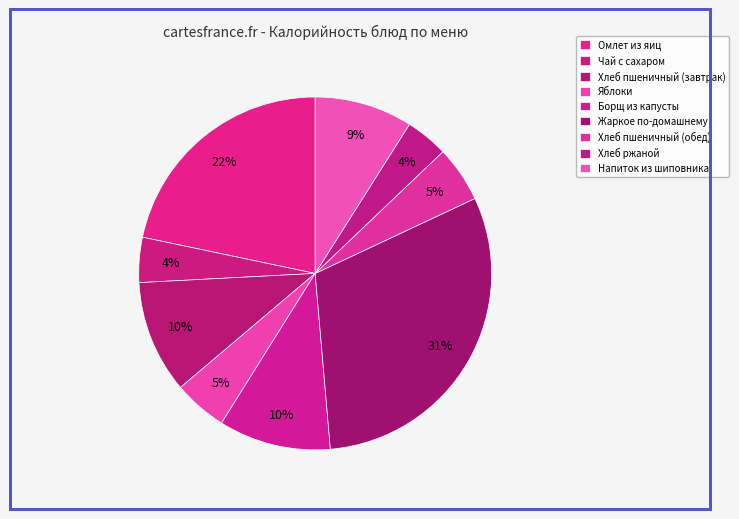

To the nearest percent, what is the average slice percentage?

11%